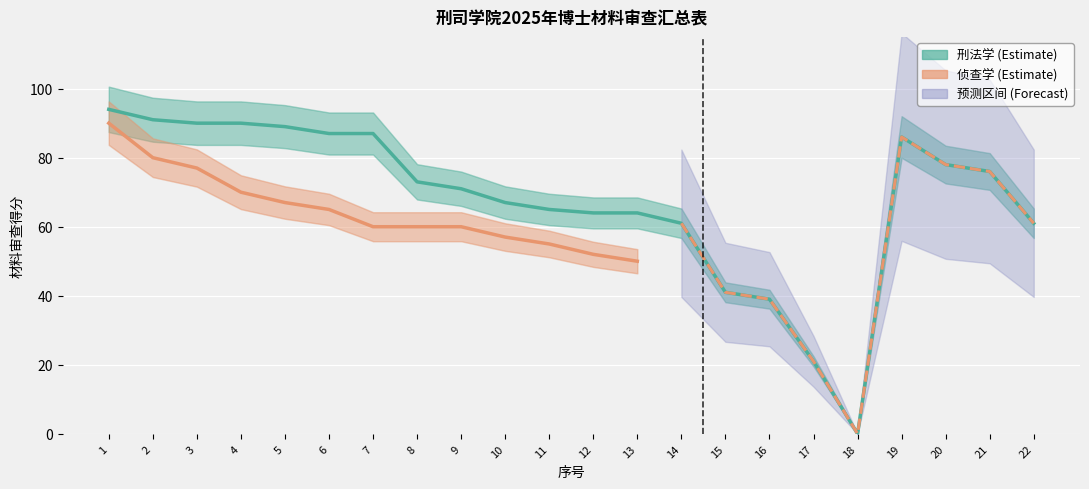

Is it true that the value at 14 is 34?

False